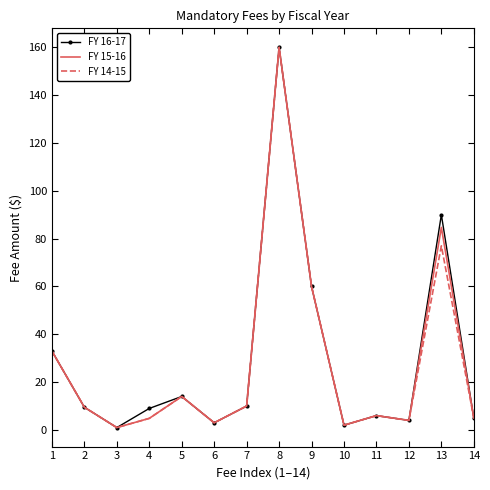

True or false: FY 16-17 has a value of 60.0 at 9.

True